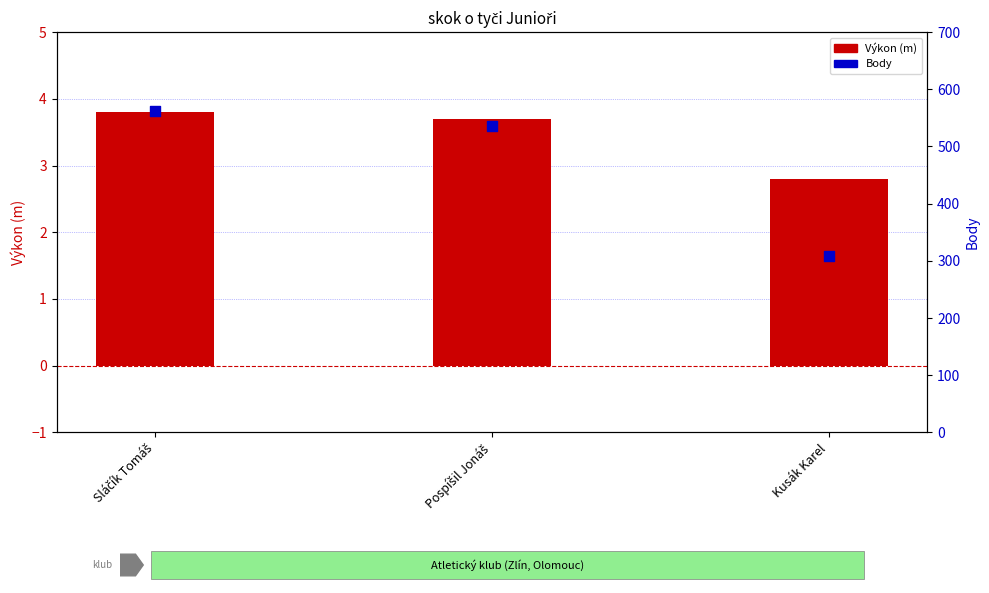

What are all the series names shown in the legend?

Výkon (m), Body